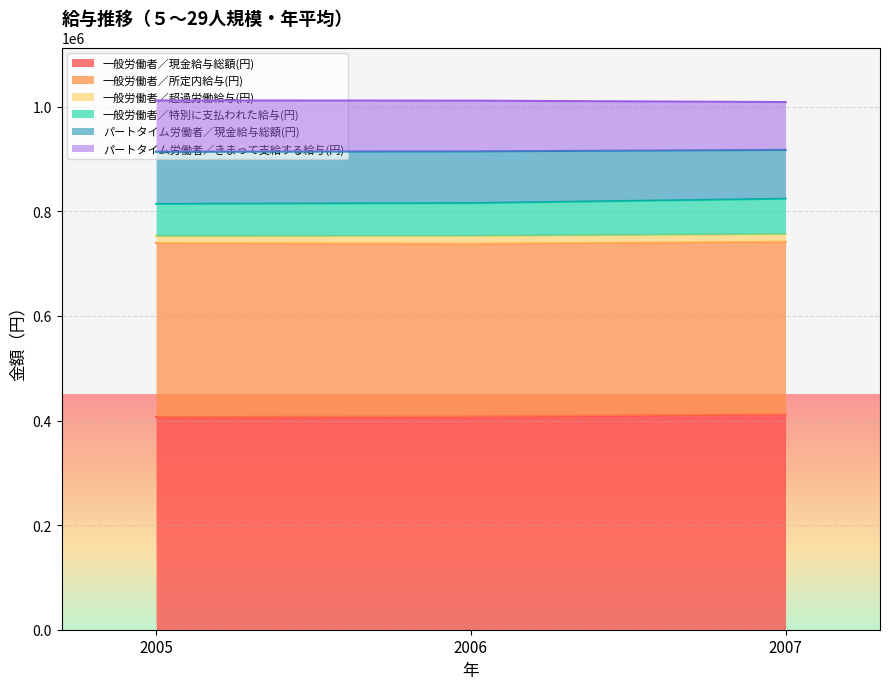

What is the minimum value for 一般労働者／現金給与総額(円)?

407107